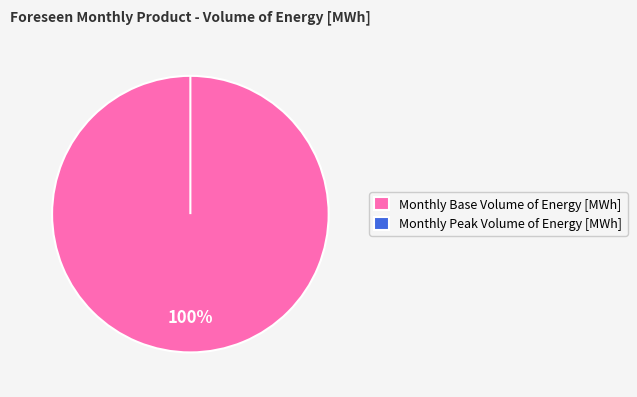

What percentage is NOT represented by Monthly Peak Volume of Energy [MWh]?

100.0%